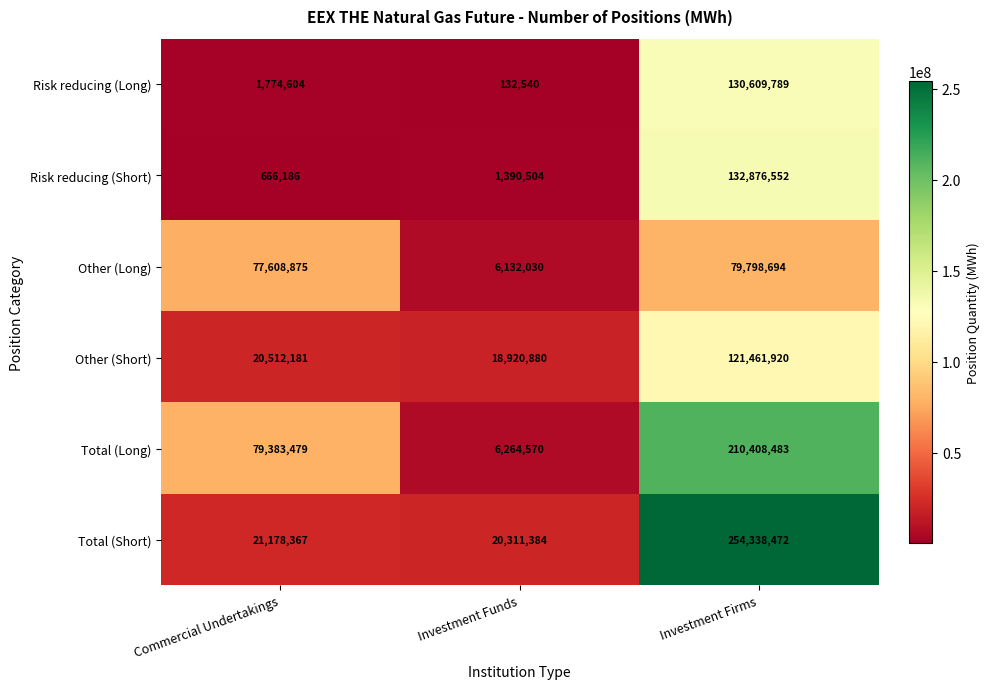

Rank the series at Investment Firms from highest to lowest value.

Total (Short), Total (Long), Risk reducing (Short), Risk reducing (Long), Other (Short), Other (Long)